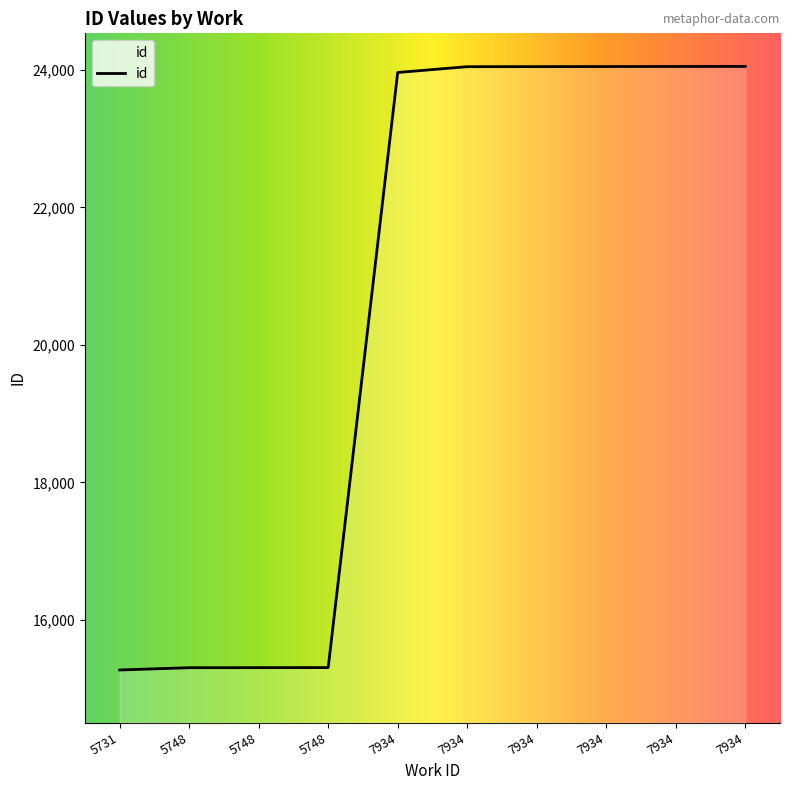

True or false: the data shows 5868 at 7934.

False